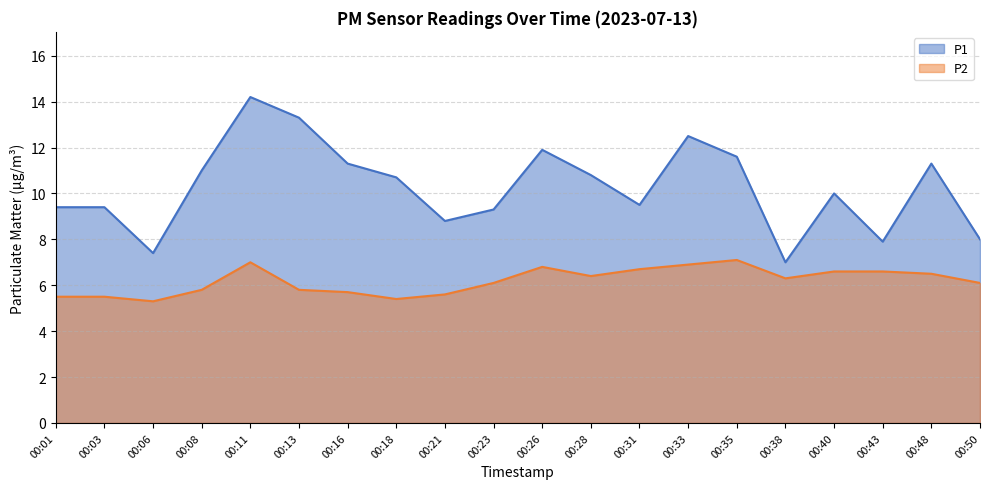

What is the value of the P1 point at the 18th from the left?

7.9